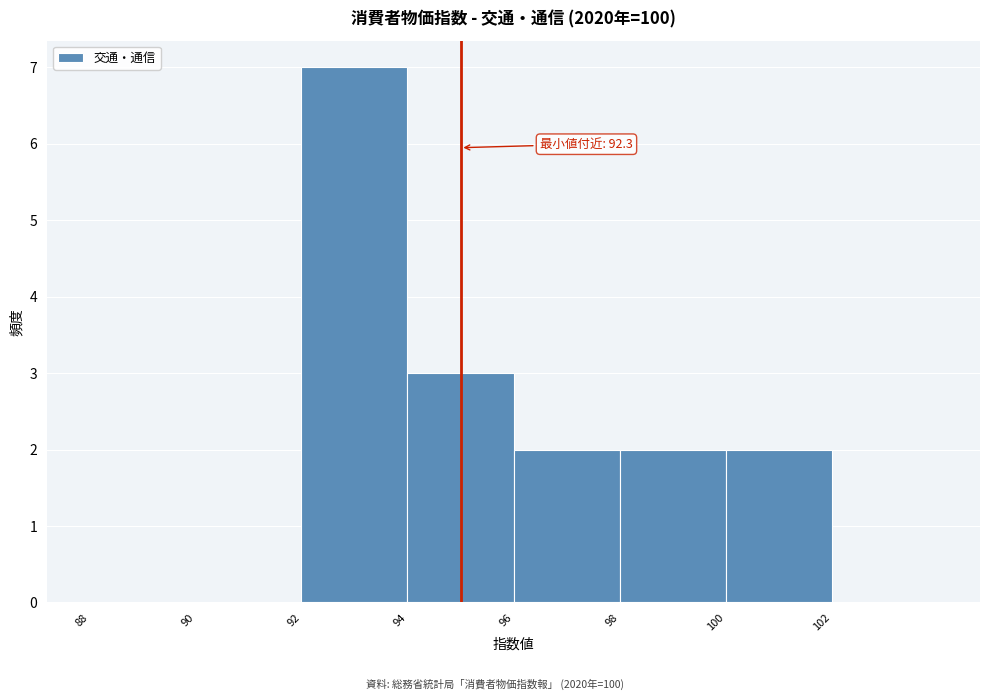

Over which range of the x-axis is the bar tallest?

92 to 94